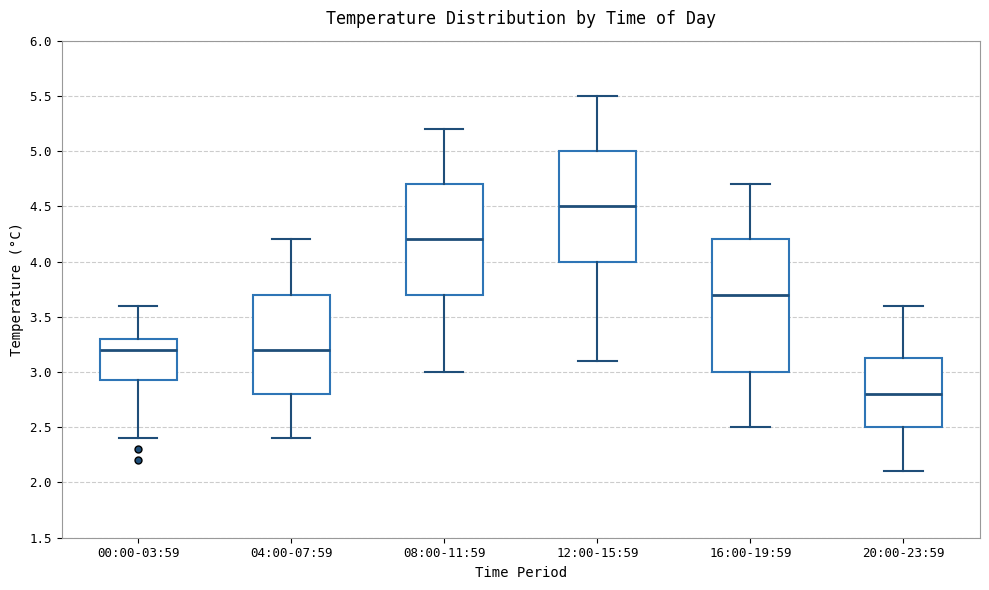

Which box's median line is the highest?

12:00-15:59